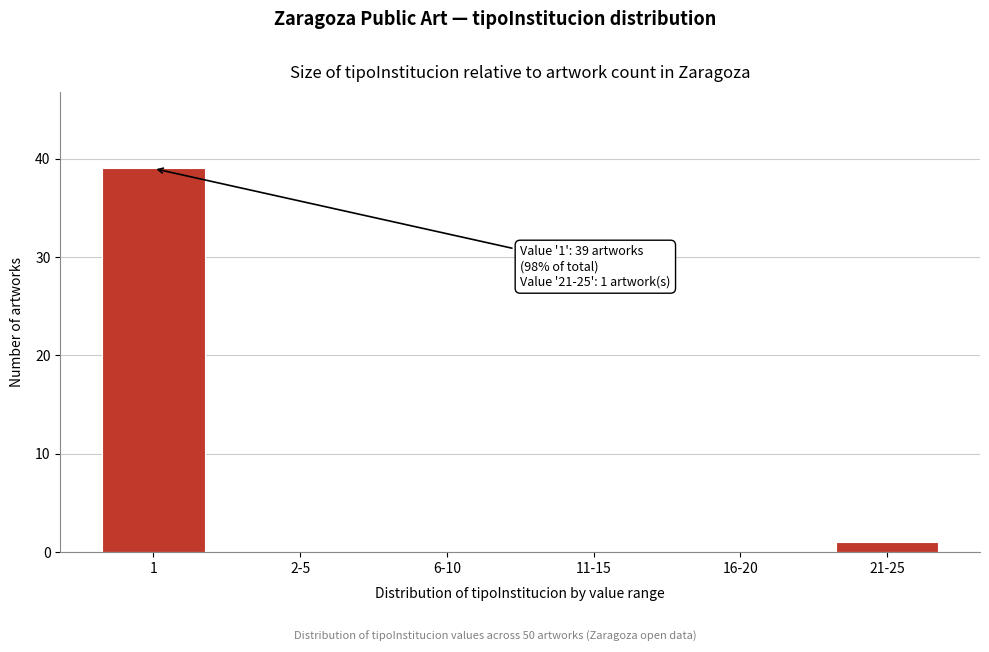

Reading left to right, list all the values displayed in this chart.

1=39	2-5=0	6-10=0	11-15=0	16-20=0	21-25=1